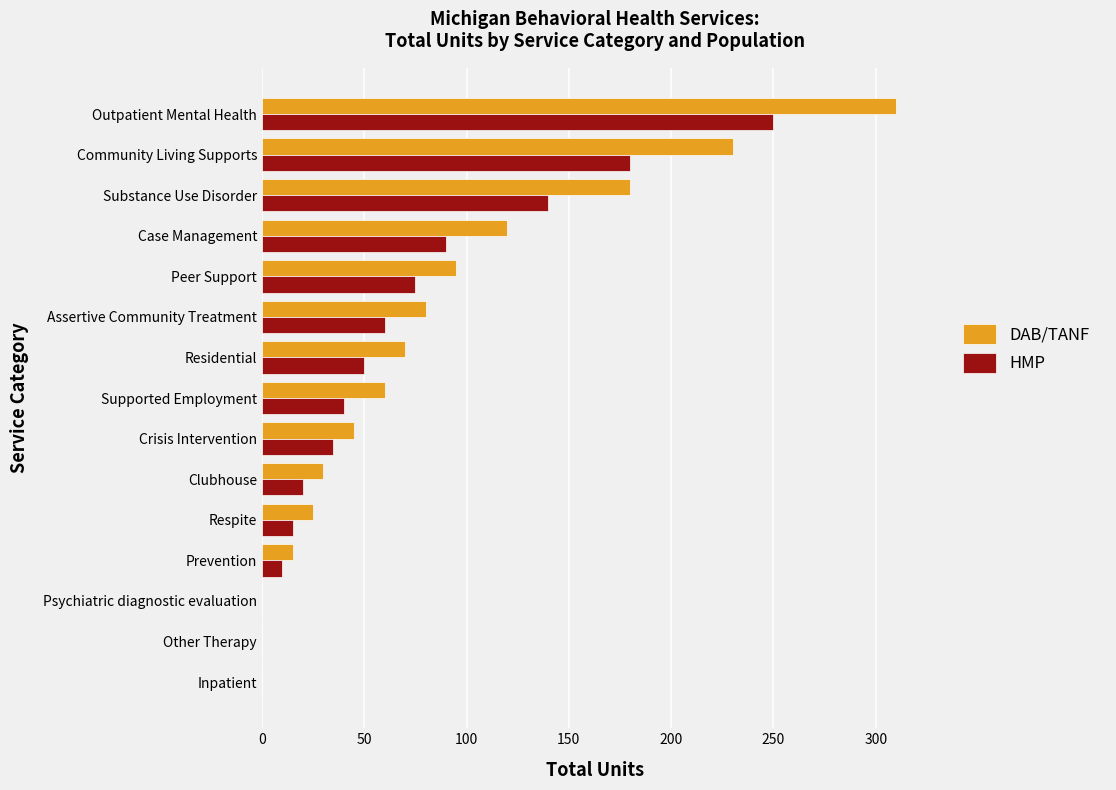

Is it true that HMP equals 246 at Community Living Supports?

False